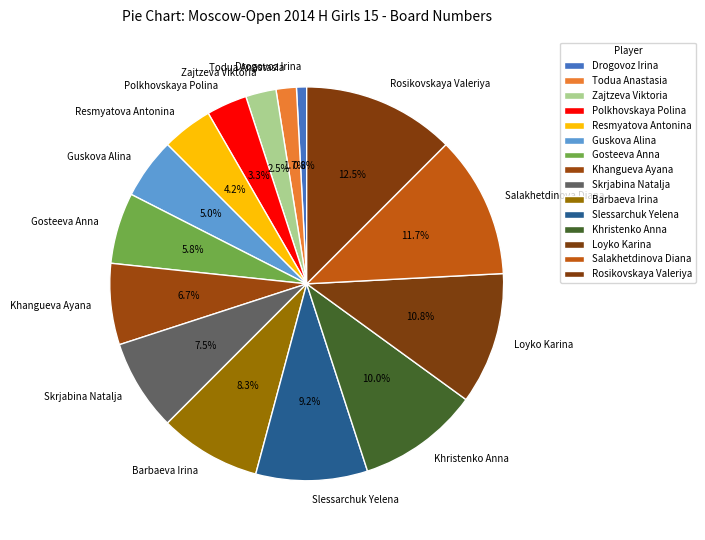

How many slices are in this pie chart?

15